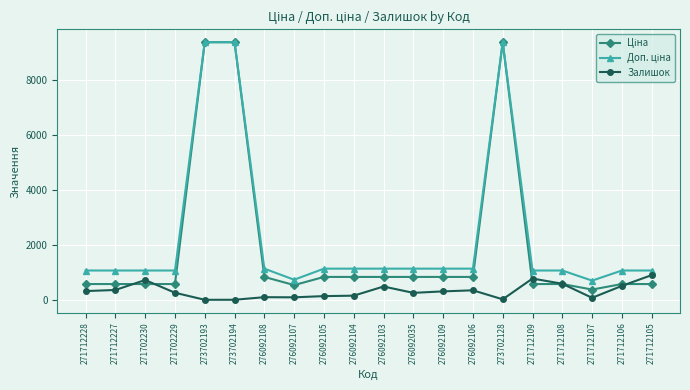

What is the difference between the highest and lowest values at 271712108?

491.7